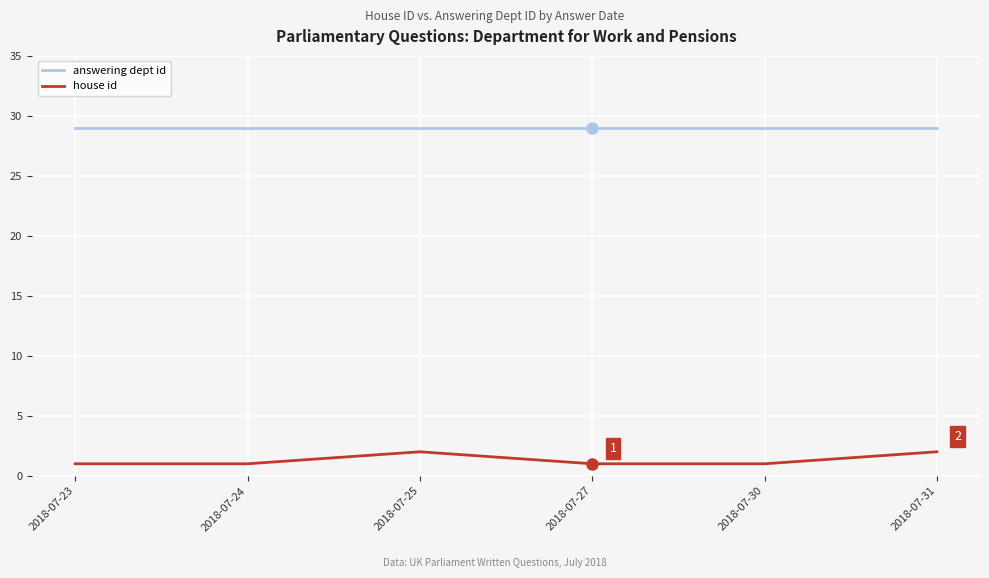

True or false: answering dept id and house id intersect in this chart.

False